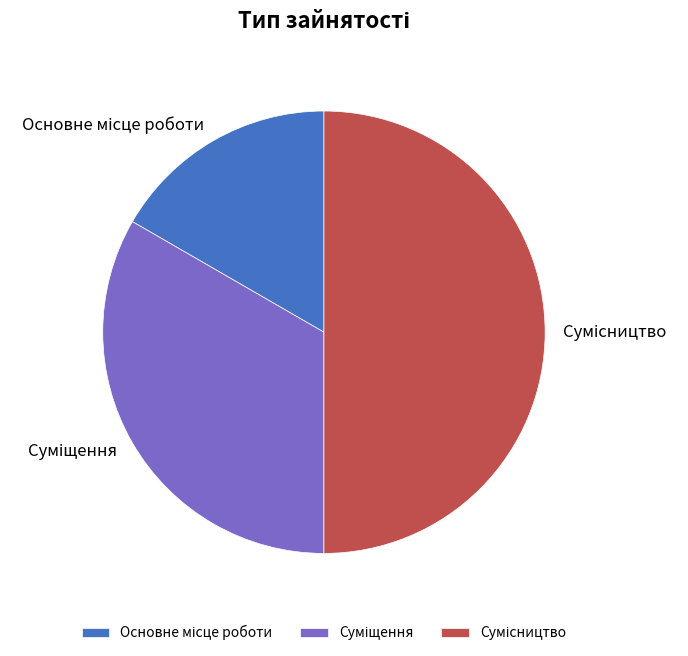

How many segments does this pie chart have?

3